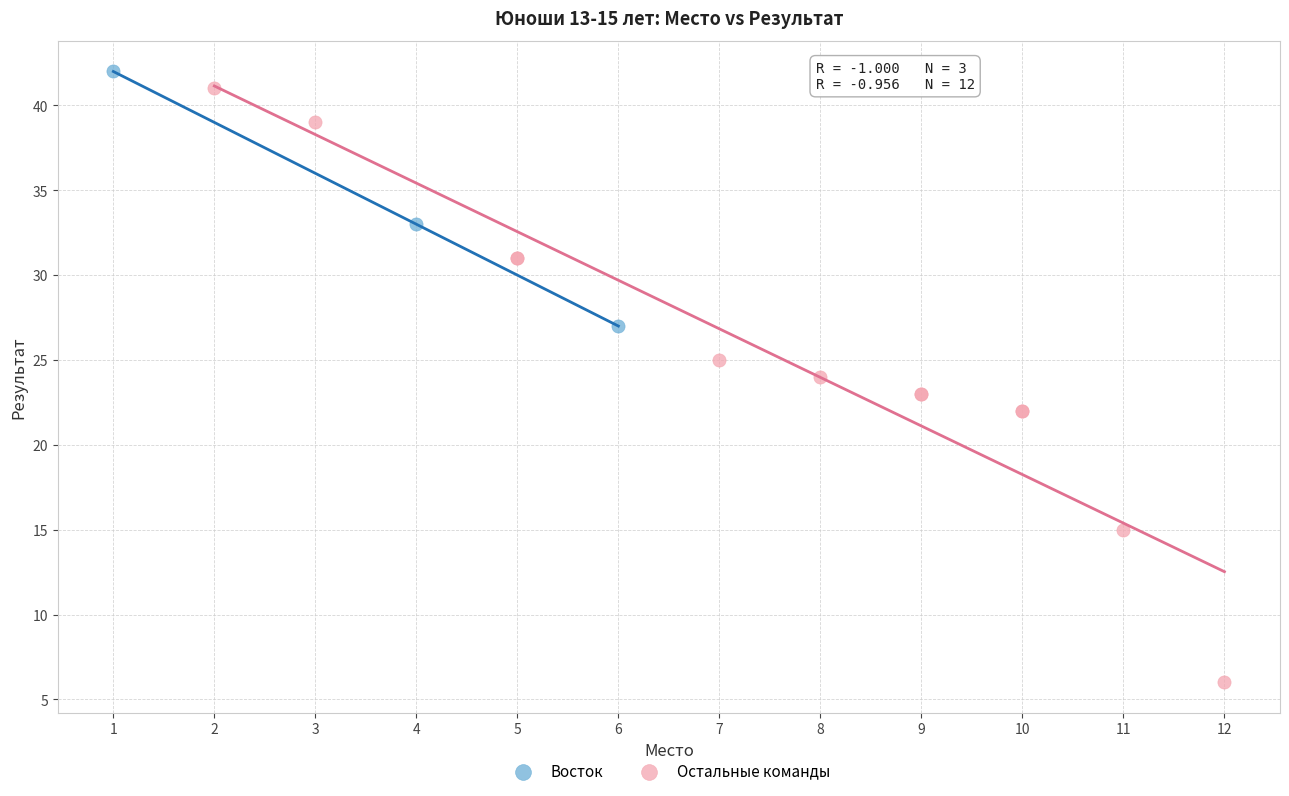

Which series contains the highest Y value?

Восток